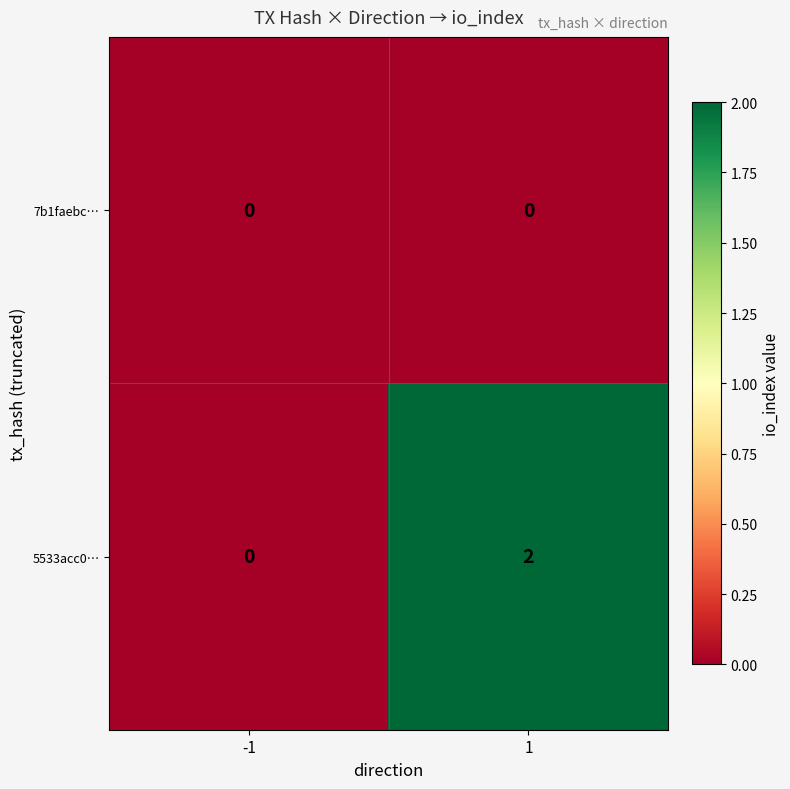

Reading left to right, transcribe all the data shown in this chart.

7b1faebc…: 0	0
5533acc0…: 0	2